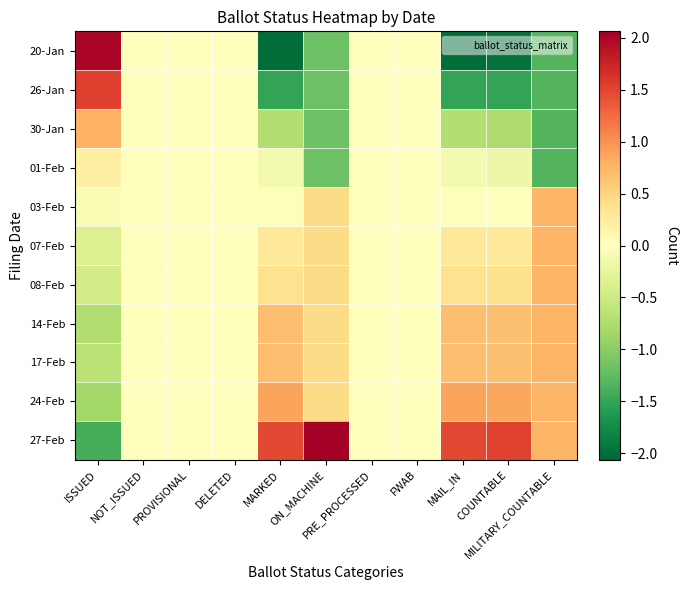

Reading left to right, list all the values displayed in this chart.

20-Jan: ISSUED=2.0	NOT_ISSUED=0.0	PROVISIONAL=0.0	DELETED=0.0	MARKED=-2.0	ON_MACHINE=-1.2	PRE_PROCESSED=0.0	FWAB=0.0	MAIL_IN=-2.0	COUNTABLE=-2.0	MILITARY_COUNTABLE=-1.3
26-Jan: ISSUED=1.5	NOT_ISSUED=0.0	PROVISIONAL=0.0	DELETED=0.0	MARKED=-1.5	ON_MACHINE=-1.2	PRE_PROCESSED=0.0	FWAB=0.0	MAIL_IN=-1.5	COUNTABLE=-1.5	MILITARY_COUNTABLE=-1.3
30-Jan: ISSUED=0.8	NOT_ISSUED=0.0	PROVISIONAL=0.0	DELETED=0.0	MARKED=-0.7	ON_MACHINE=-1.2	PRE_PROCESSED=0.0	FWAB=0.0	MAIL_IN=-0.7	COUNTABLE=-0.7	MILITARY_COUNTABLE=-1.3
01-Feb: ISSUED=0.2	NOT_ISSUED=0.0	PROVISIONAL=0.0	DELETED=0.0	MARKED=-0.1	ON_MACHINE=-1.2	PRE_PROCESSED=0.0	FWAB=0.0	MAIL_IN=-0.1	COUNTABLE=-0.2	MILITARY_COUNTABLE=-1.3
03-Feb: ISSUED=-0.1	NOT_ISSUED=0.0	PROVISIONAL=0.0	DELETED=0.0	MARKED=-0.0	ON_MACHINE=0.4	PRE_PROCESSED=0.0	FWAB=0.0	MAIL_IN=-0.0	COUNTABLE=0.0	MILITARY_COUNTABLE=0.8
07-Feb: ISSUED=-0.4	NOT_ISSUED=0.0	PROVISIONAL=0.0	DELETED=0.0	MARKED=0.3	ON_MACHINE=0.4	PRE_PROCESSED=0.0	FWAB=0.0	MAIL_IN=0.3	COUNTABLE=0.3	MILITARY_COUNTABLE=0.8
08-Feb: ISSUED=-0.5	NOT_ISSUED=0.0	PROVISIONAL=0.0	DELETED=0.0	MARKED=0.4	ON_MACHINE=0.4	PRE_PROCESSED=0.0	FWAB=0.0	MAIL_IN=0.4	COUNTABLE=0.4	MILITARY_COUNTABLE=0.8
14-Feb: ISSUED=-0.7	NOT_ISSUED=0.0	PROVISIONAL=0.0	DELETED=0.0	MARKED=0.7	ON_MACHINE=0.4	PRE_PROCESSED=0.0	FWAB=0.0	MAIL_IN=0.7	COUNTABLE=0.7	MILITARY_COUNTABLE=0.8
17-Feb: ISSUED=-0.6	NOT_ISSUED=0.0	PROVISIONAL=0.0	DELETED=0.0	MARKED=0.7	ON_MACHINE=0.4	PRE_PROCESSED=0.0	FWAB=0.0	MAIL_IN=0.7	COUNTABLE=0.7	MILITARY_COUNTABLE=0.8
24-Feb: ISSUED=-0.8	NOT_ISSUED=0.0	PROVISIONAL=0.0	DELETED=0.0	MARKED=0.9	ON_MACHINE=0.4	PRE_PROCESSED=0.0	FWAB=0.0	MAIL_IN=0.9	COUNTABLE=0.9	MILITARY_COUNTABLE=0.8
27-Feb: ISSUED=-1.4	NOT_ISSUED=0.0	PROVISIONAL=0.0	DELETED=0.0	MARKED=1.5	ON_MACHINE=2.1	PRE_PROCESSED=0.0	FWAB=0.0	MAIL_IN=1.5	COUNTABLE=1.5	MILITARY_COUNTABLE=0.8